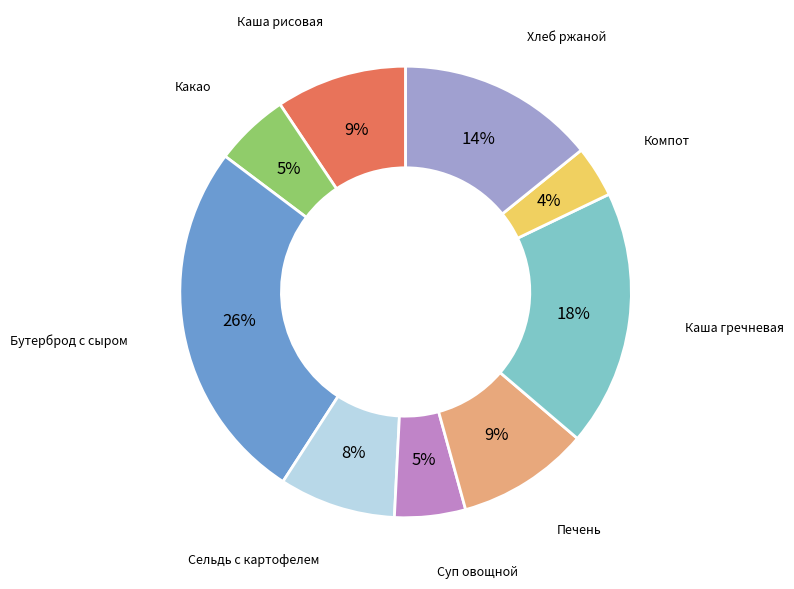

Is there any slice that represents more than half of the pie?

No